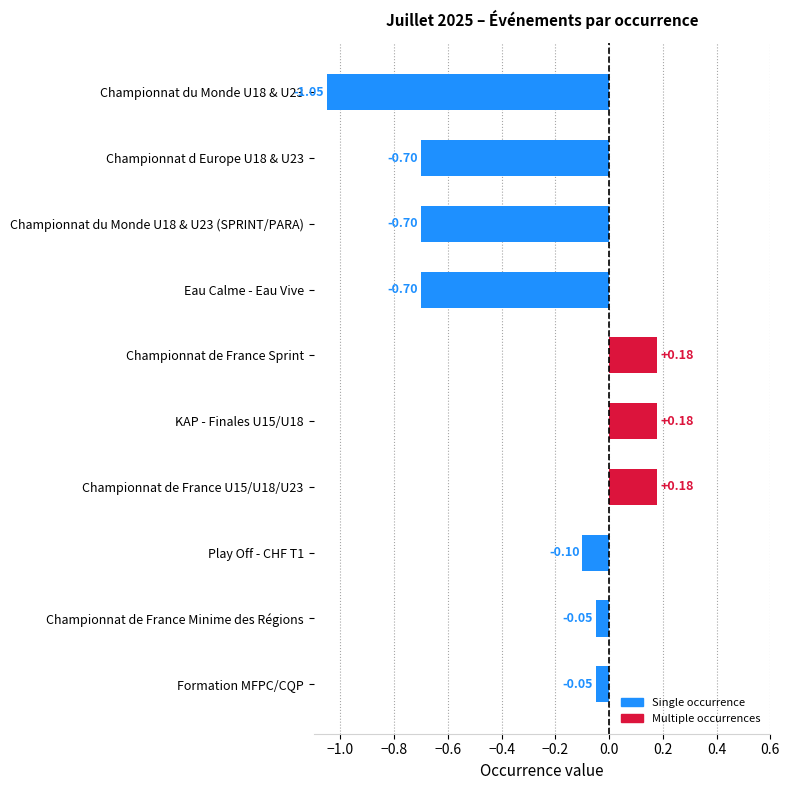

What is the label of the 7th bar from the bottom?

Eau Calme - Eau Vive